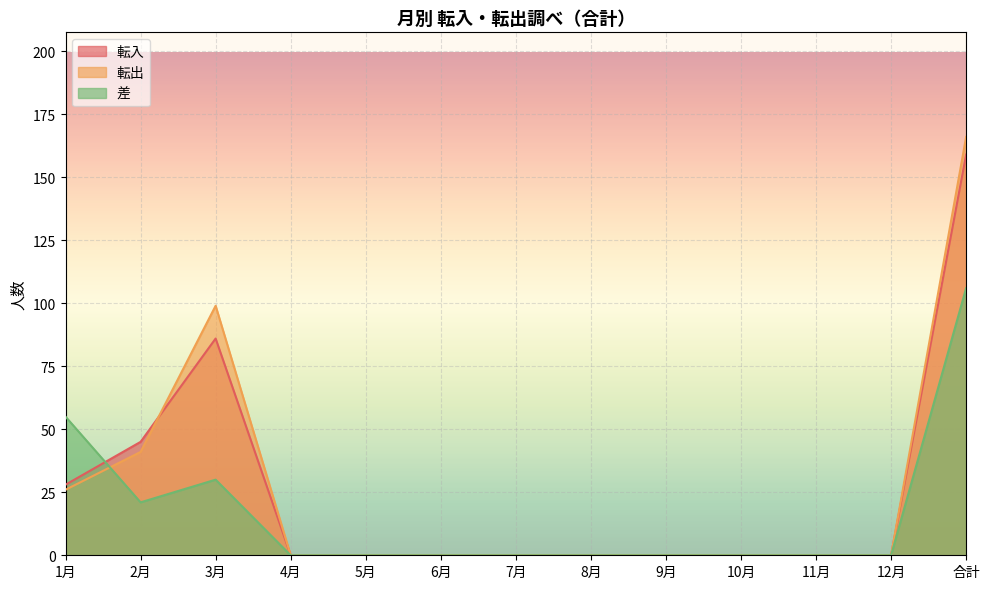

What position from the right is 6月?

8